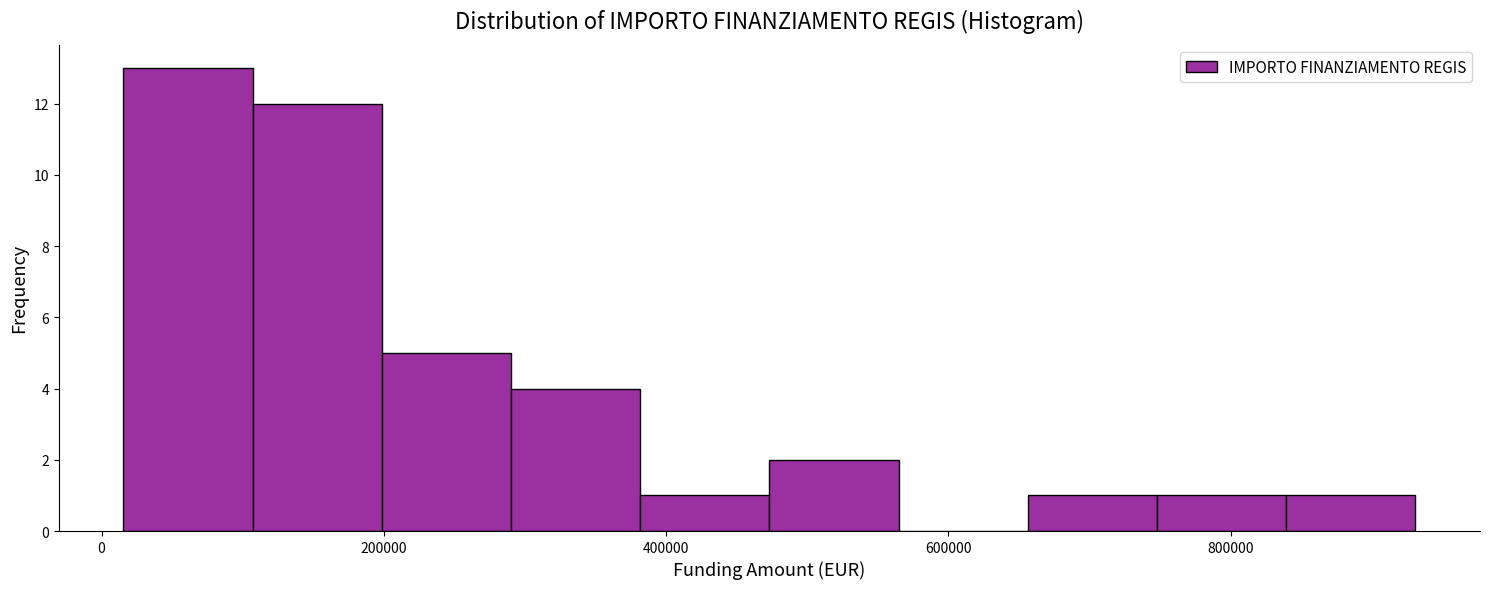

Reading left to right, transcribe this chart: for each bar, give the range it covers on the x-axis and its height. Neither the bar edges nor the heights are printed on the chart, so give them approximately, as read against the axes.

20000 to 100000: 13
100000 to 200000: 12
200000 to 300000: 5
300000 to 380000: 4
380000 to 480000: 1
480000 to 560000: 2
560000 to 660000: 0
660000 to 740000: 1
740000 to 840000: 1
840000 to 940000: 1